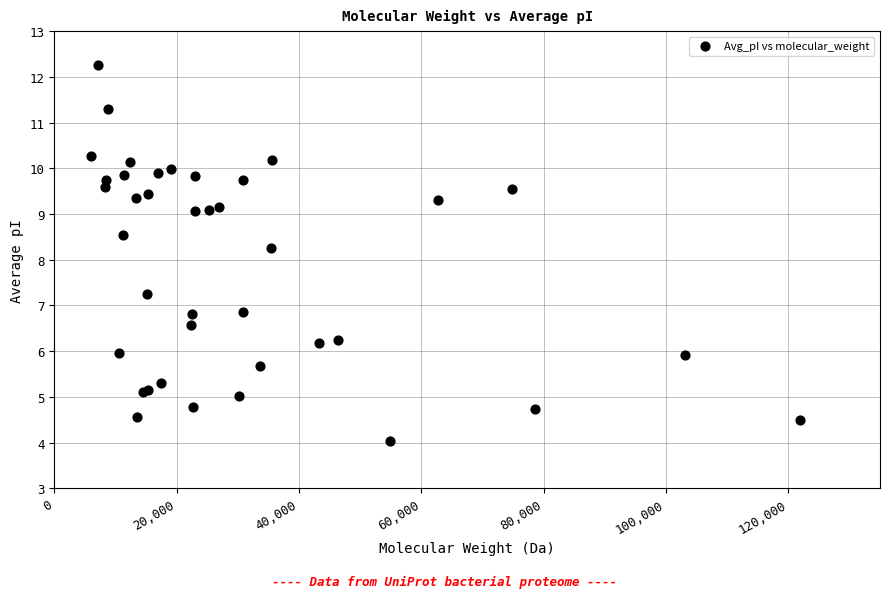

What Y value in the scatter plot is closest to 8?

8.3